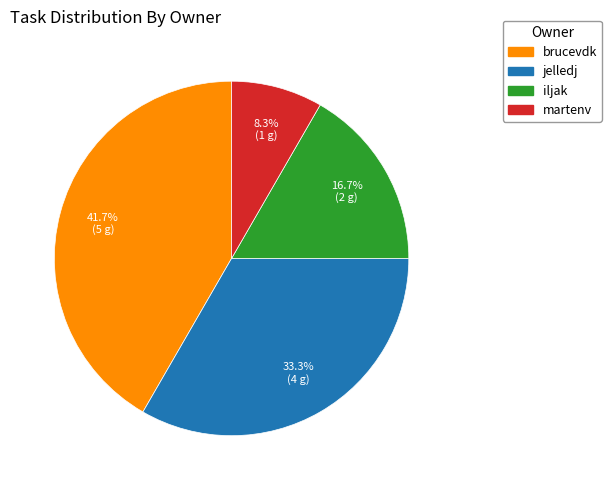

To the nearest percent, what is the difference between the largest and smallest slice percentages?

33%